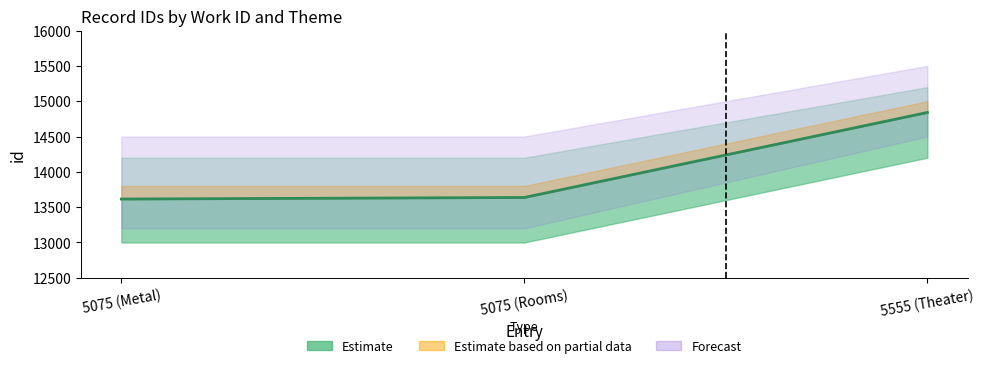

List the labels in order of value, largest first.

5555 (Theater), 5075 (Rooms), 5075 (Metal)